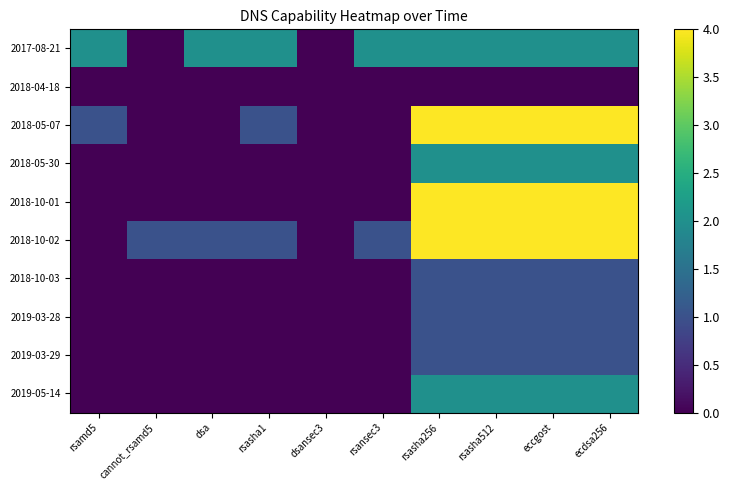

Reading right to left, extract all data points from this chart.

2017-08-21: ecdsa256=2	eccgost=2	rsasha512=2	rsasha256=2	rsansec3=2	dsansec3=0	rsasha1=2	dsa=2	cannot_rsamd5=0	rsamd5=2
2018-04-18: ecdsa256=0	eccgost=0	rsasha512=0	rsasha256=0	rsansec3=0	dsansec3=0	rsasha1=0	dsa=0	cannot_rsamd5=0	rsamd5=0
2018-05-07: ecdsa256=4	eccgost=4	rsasha512=4	rsasha256=4	rsansec3=0	dsansec3=0	rsasha1=1	dsa=0	cannot_rsamd5=0	rsamd5=1
2018-05-30: ecdsa256=2	eccgost=2	rsasha512=2	rsasha256=2	rsansec3=0	dsansec3=0	rsasha1=0	dsa=0	cannot_rsamd5=0	rsamd5=0
2018-10-01: ecdsa256=4	eccgost=4	rsasha512=4	rsasha256=4	rsansec3=0	dsansec3=0	rsasha1=0	dsa=0	cannot_rsamd5=0	rsamd5=0
2018-10-02: ecdsa256=4	eccgost=4	rsasha512=4	rsasha256=4	rsansec3=1	dsansec3=0	rsasha1=1	dsa=1	cannot_rsamd5=1	rsamd5=0
2018-10-03: ecdsa256=1	eccgost=1	rsasha512=1	rsasha256=1	rsansec3=0	dsansec3=0	rsasha1=0	dsa=0	cannot_rsamd5=0	rsamd5=0
2019-03-28: ecdsa256=1	eccgost=1	rsasha512=1	rsasha256=1	rsansec3=0	dsansec3=0	rsasha1=0	dsa=0	cannot_rsamd5=0	rsamd5=0
2019-03-29: ecdsa256=1	eccgost=1	rsasha512=1	rsasha256=1	rsansec3=0	dsansec3=0	rsasha1=0	dsa=0	cannot_rsamd5=0	rsamd5=0
2019-05-14: ecdsa256=2	eccgost=2	rsasha512=2	rsasha256=2	rsansec3=0	dsansec3=0	rsasha1=0	dsa=0	cannot_rsamd5=0	rsamd5=0